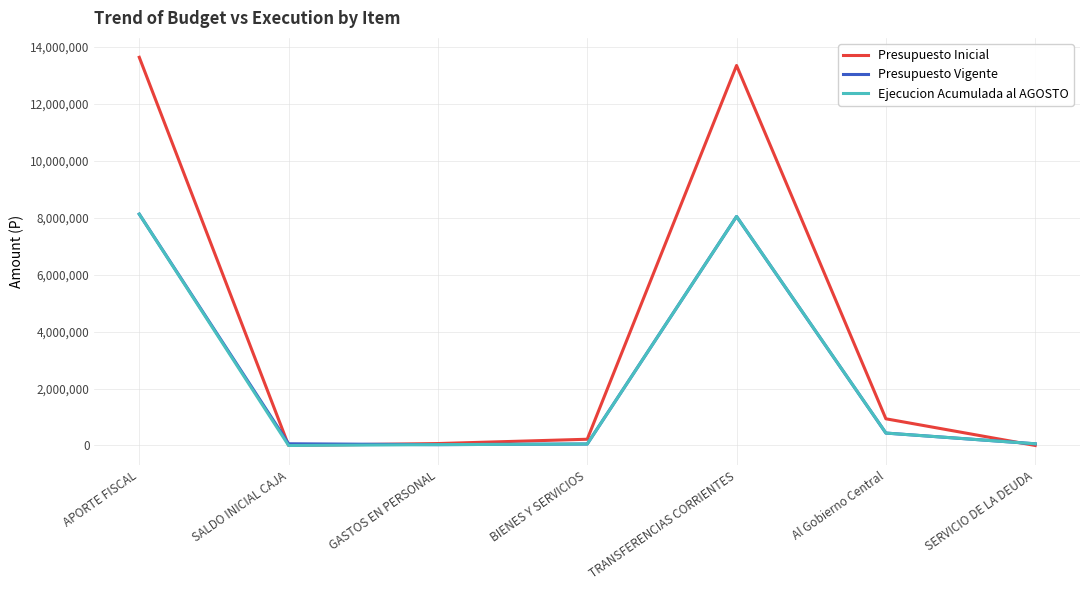

Which series has the largest total across all categories?

Presupuesto Inicial